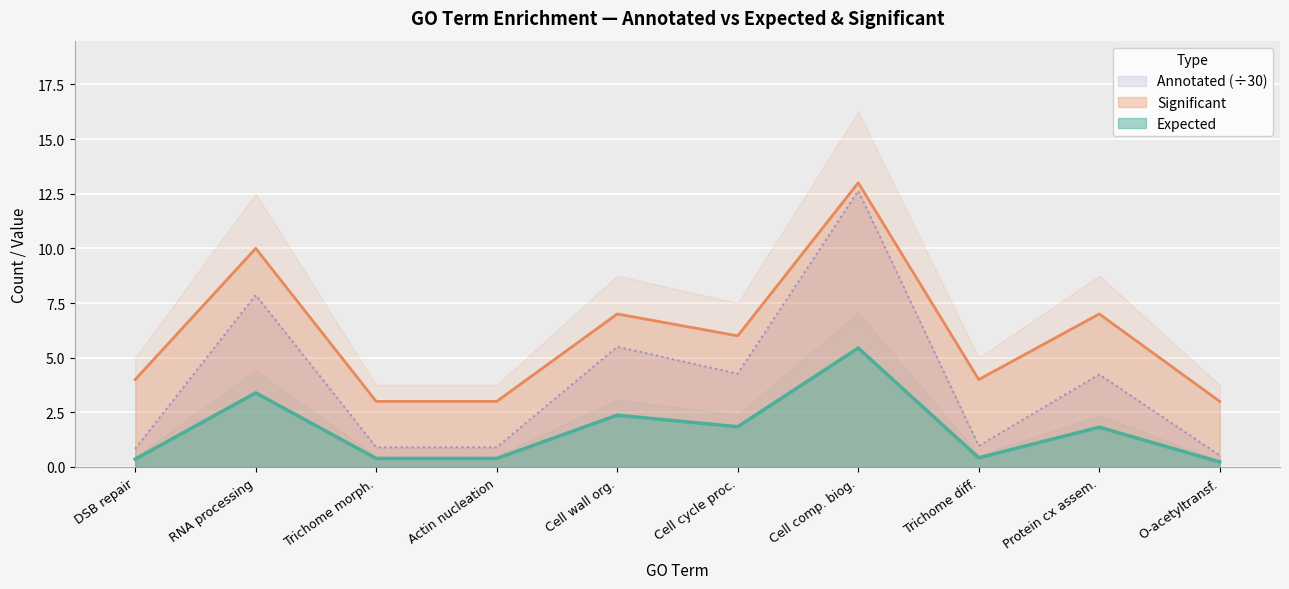

Read the Annotated (÷30) value at Trichome diff..

1.0